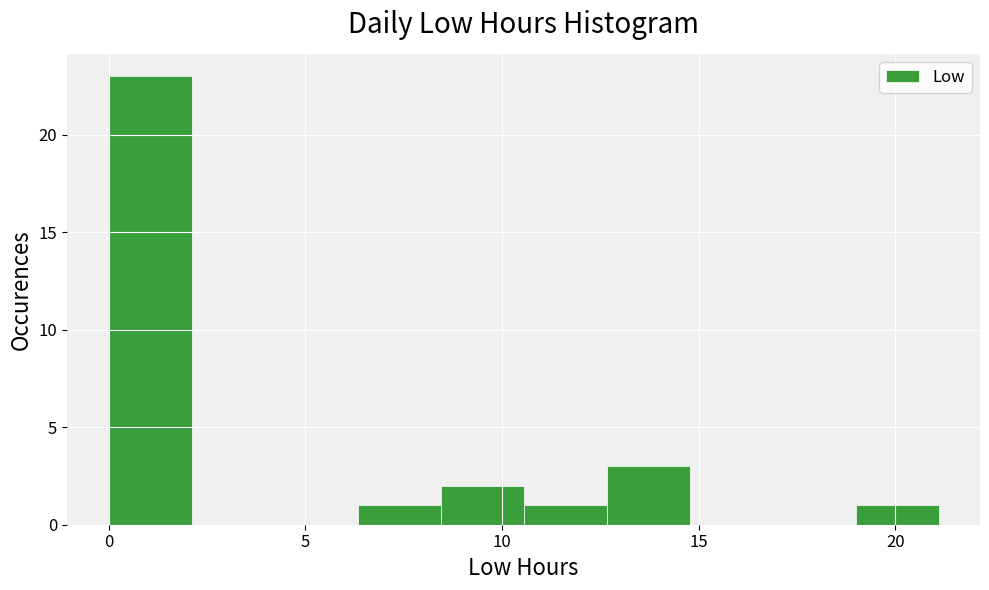

Reading left to right, transcribe this chart: for each bar, give the range it covers on the x-axis and its height. Neither the bar edges nor the heights are printed on the chart, so give them approximately, as read against the axes.

0.0 to 2.0: 23
2.0 to 4.0: 0
4.0 to 6.5: 0
6.5 to 8.5: 1
8.5 to 10.5: 2
10.5 to 12.5: 1
12.5 to 15.0: 3
15.0 to 17.0: 0
17.0 to 19.0: 0
19.0 to 21.0: 1